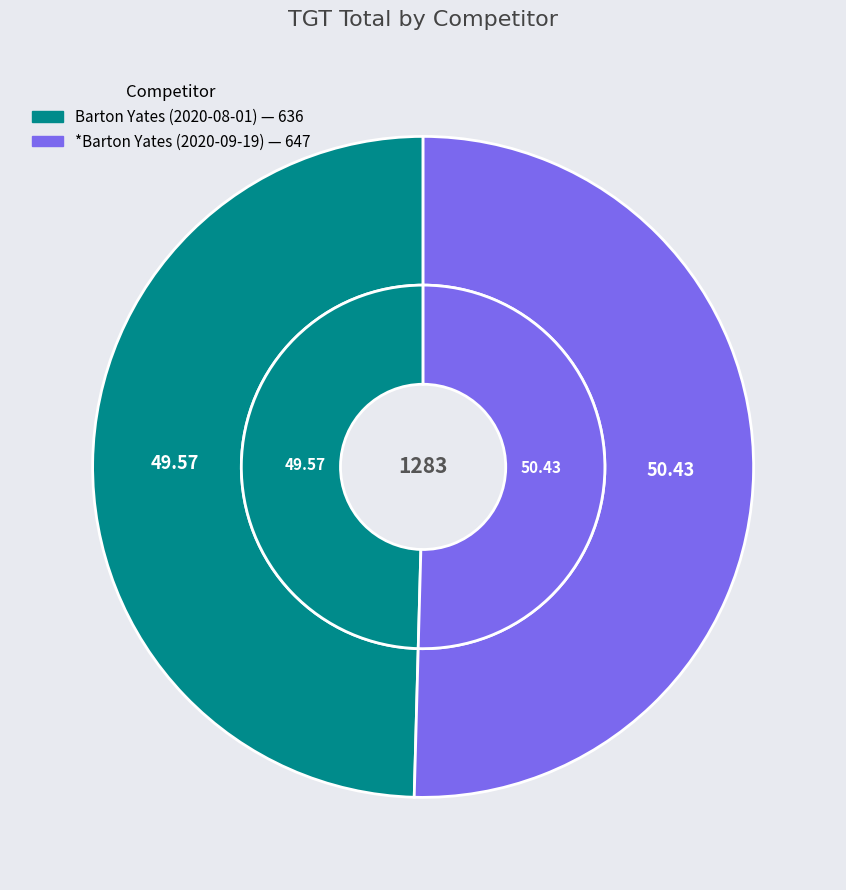

To the nearest percent, what percentage of the pie is *Barton Yates (2020-09-19)?

50%